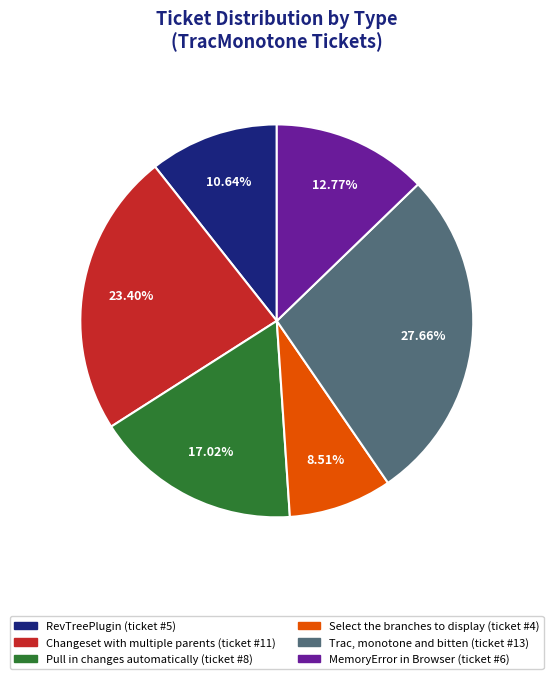

What percentage is the Trac, monotone and bitten slice, to the nearest percent?

28%